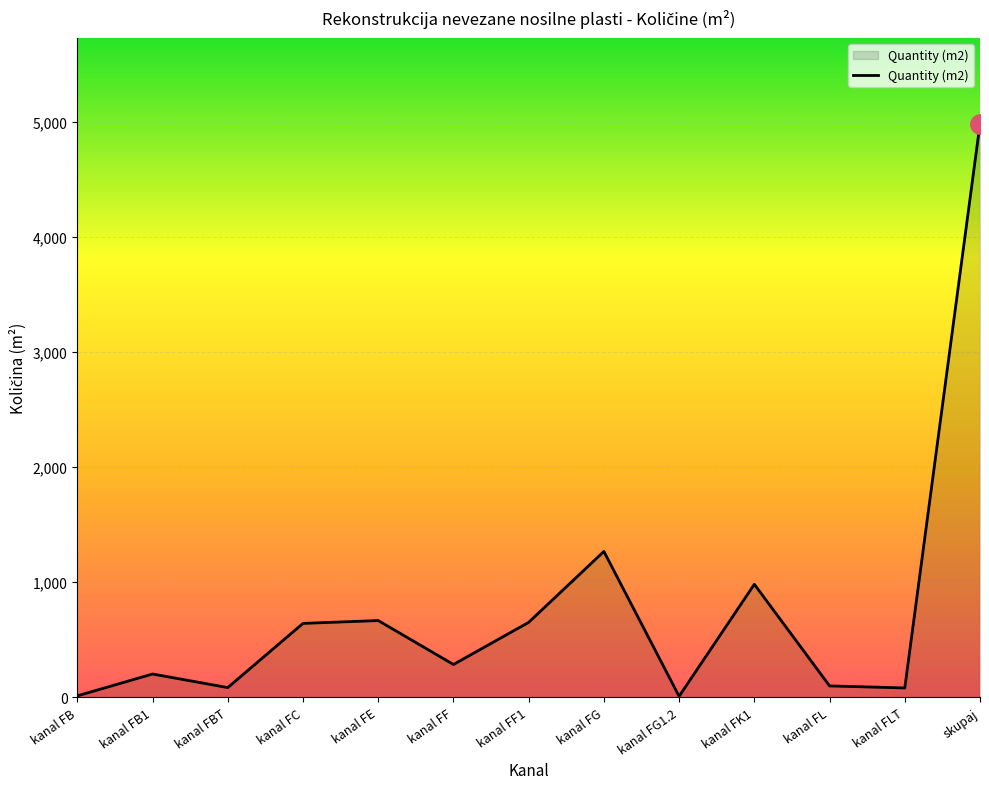

How many series are shown in this chart?

1